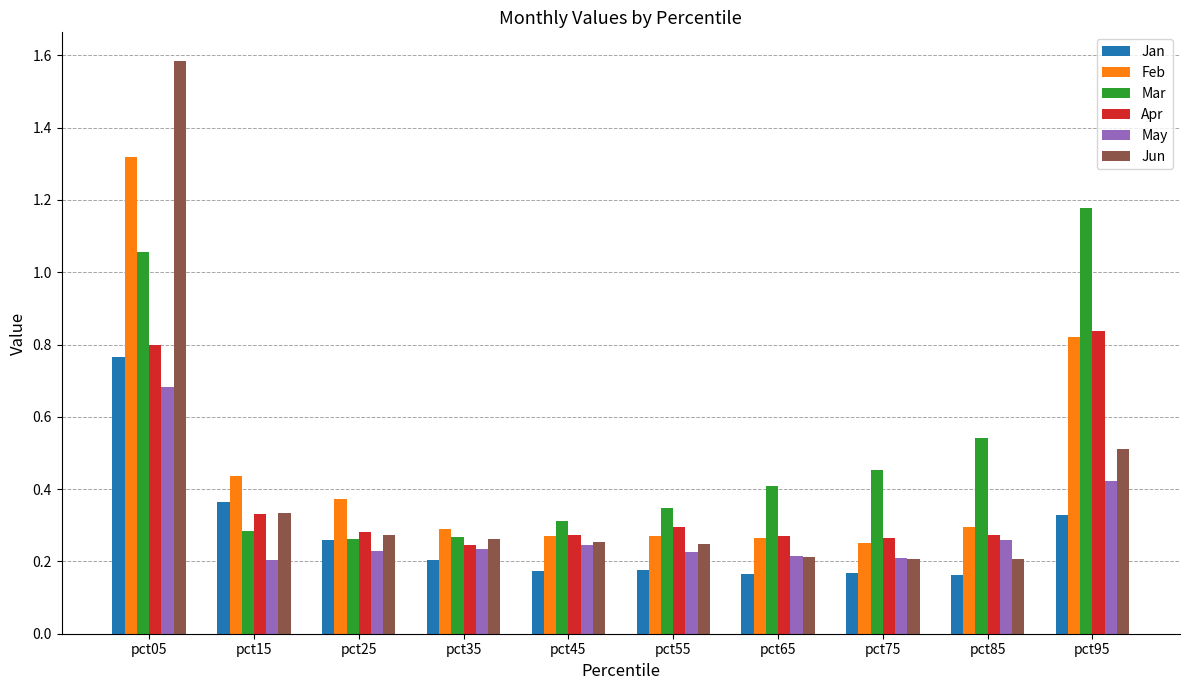

What is the spread (max minus min) of values at pct05?

0.9